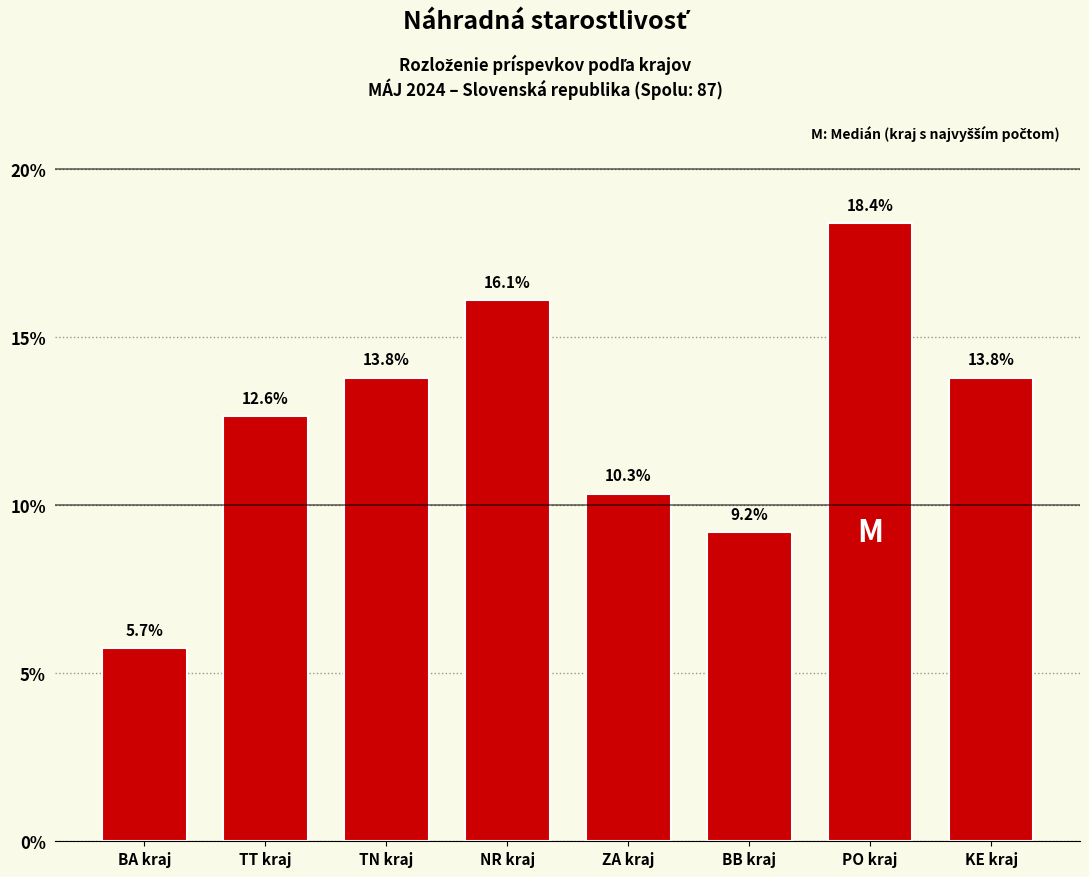

Reading left to right, extract all data points from this chart.

5.7	12.6	13.8	16.1	10.3	9.2	18.4	13.8